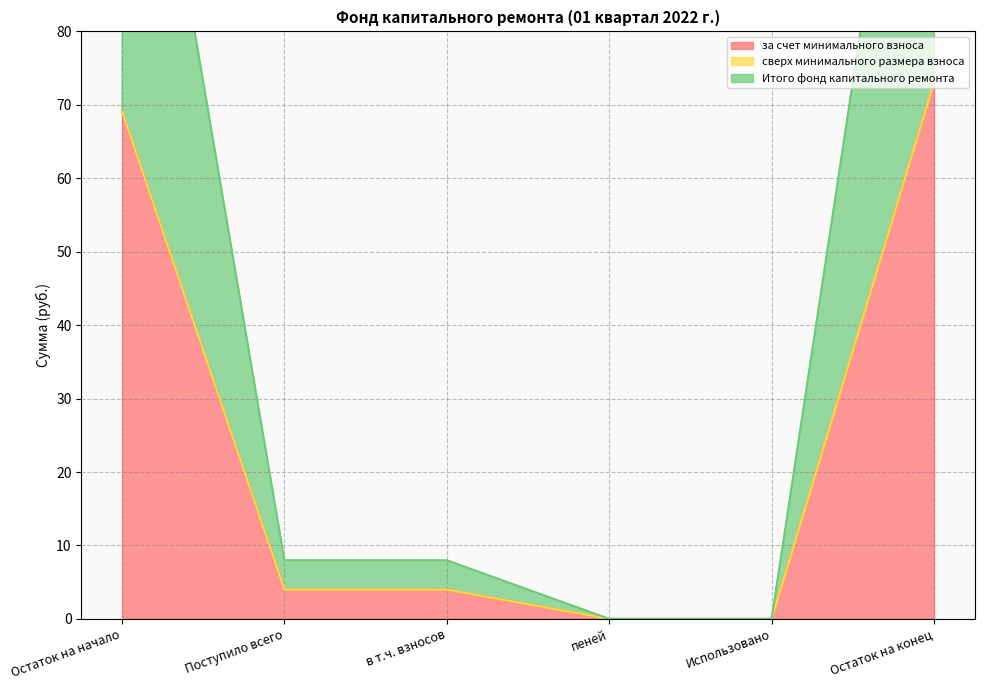

What is the maximum value for за счет минимального взноса?

73.1